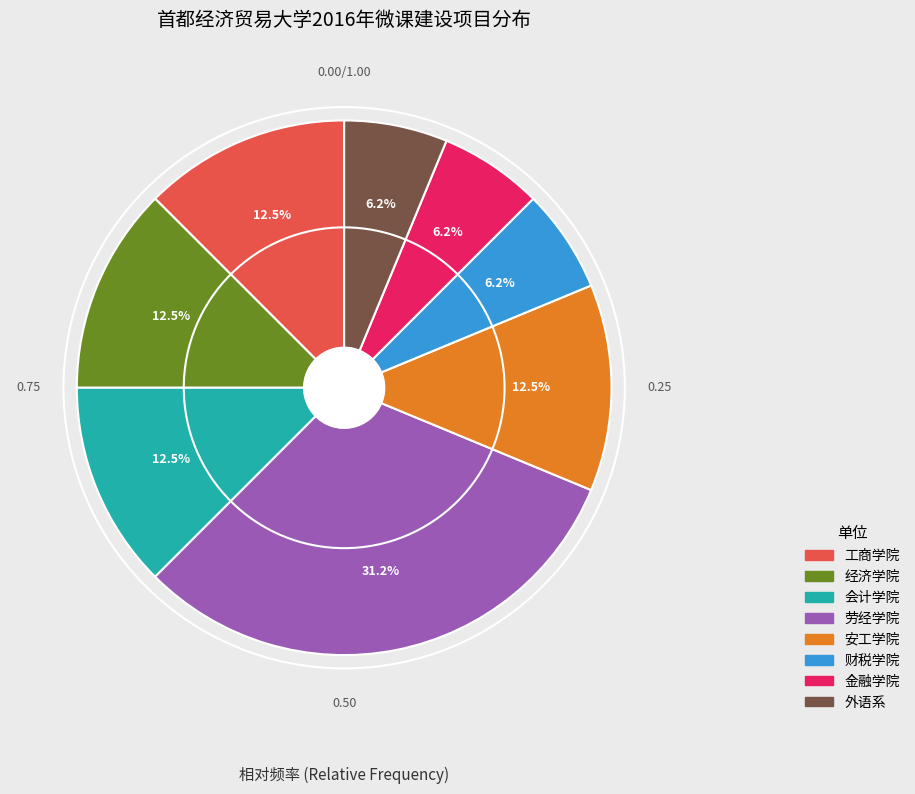

Which slice is the largest?

劳经学院